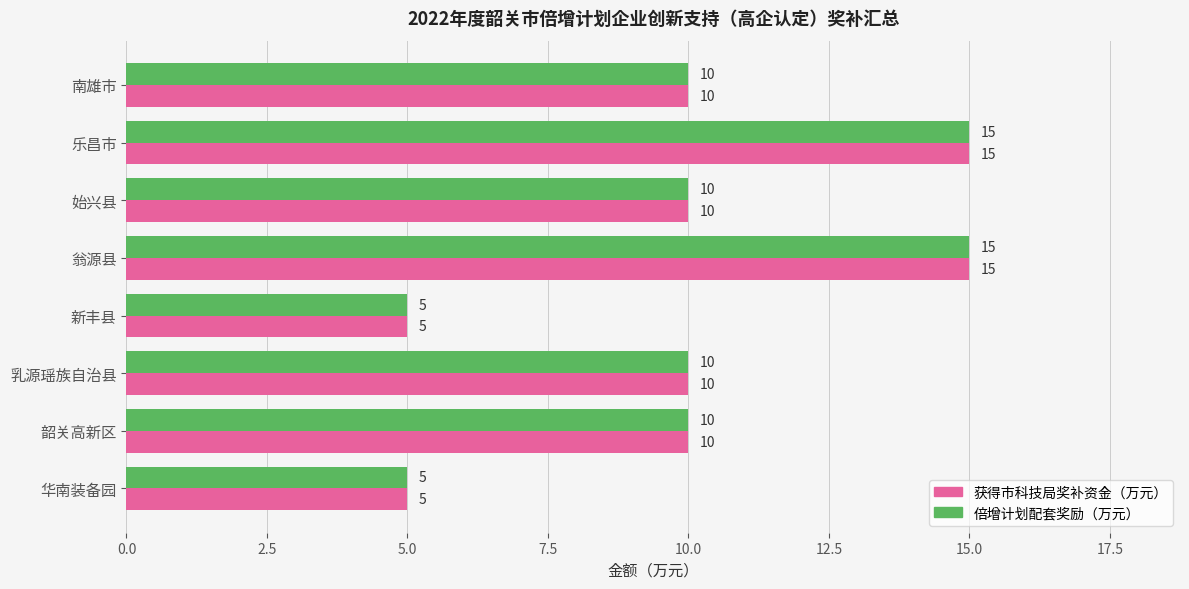

Is the value of 获得市科技局奖补资金（万元） at 翁源县 greater than the value of 倍增计划配套奖励（万元） at 乳源瑶族自治县?

Yes